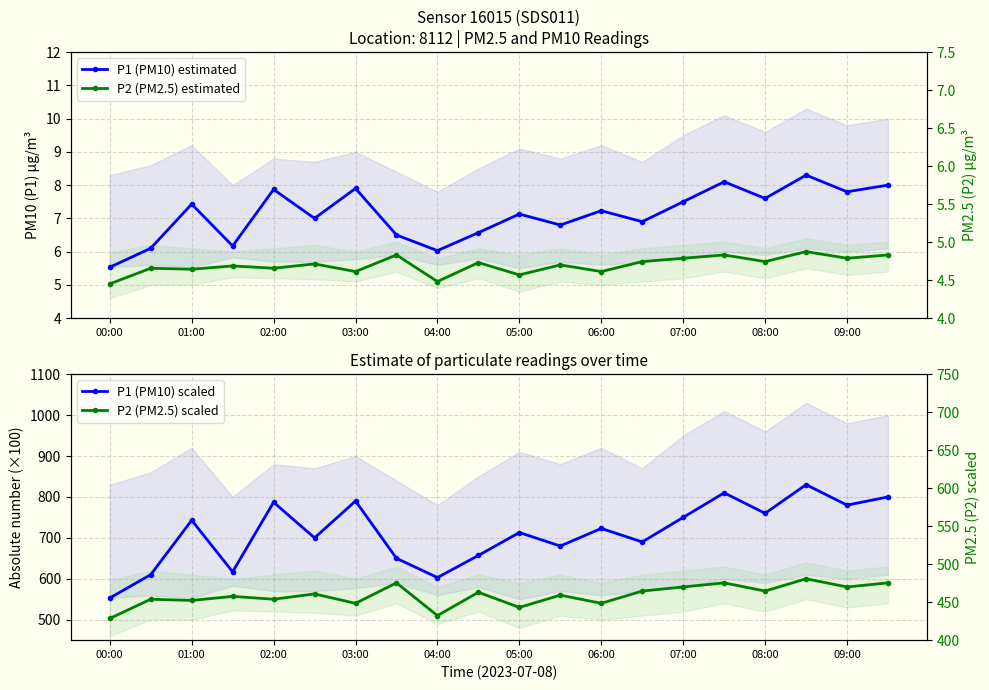

At how many categories does at least one series exceed 137?

20